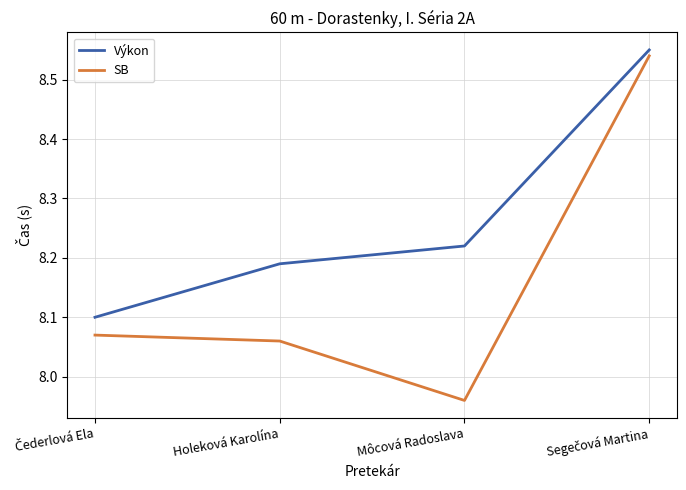

How many values in the SB series are below 8?

1